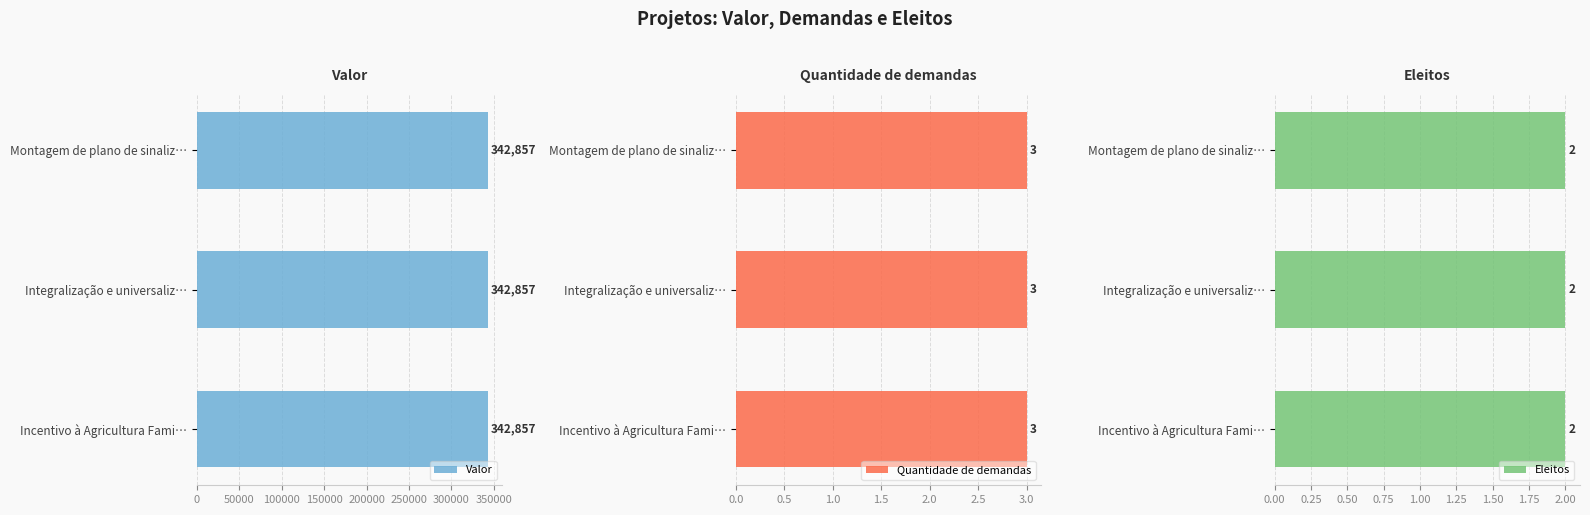

How many distinct data groups are displayed?

3